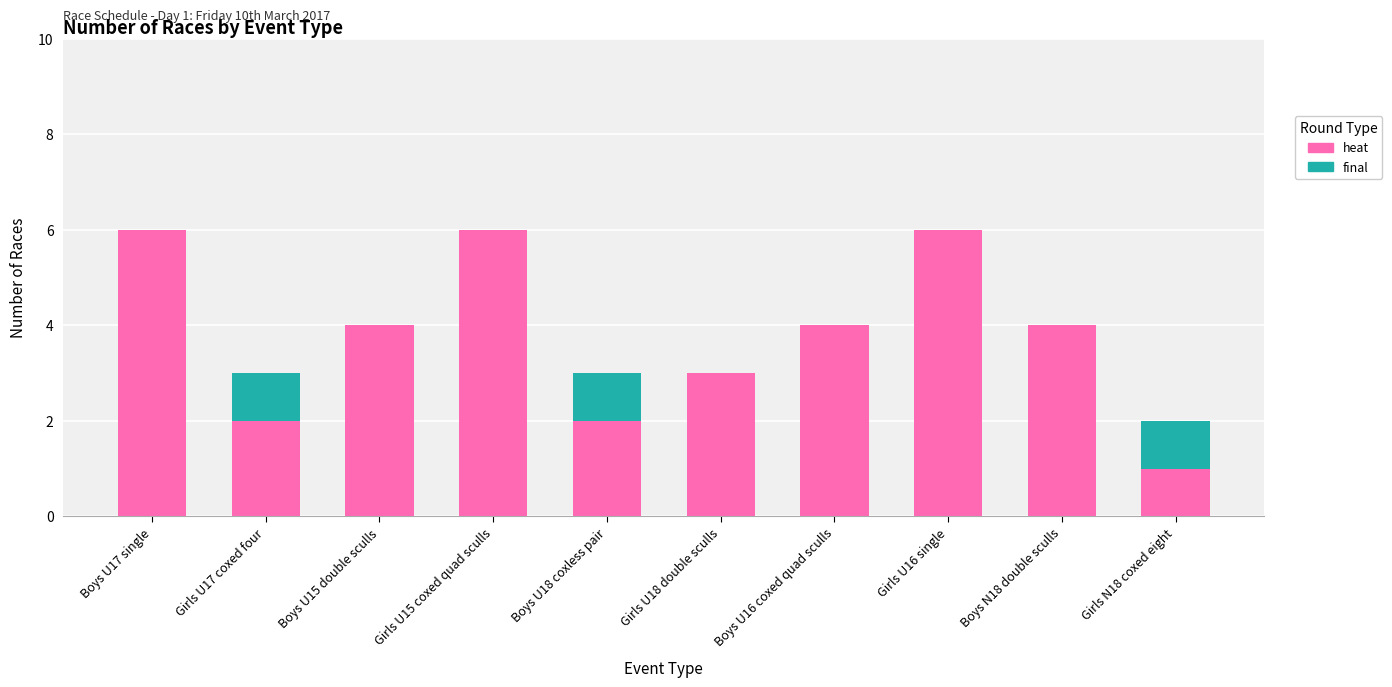

How many series are shown in this chart?

2